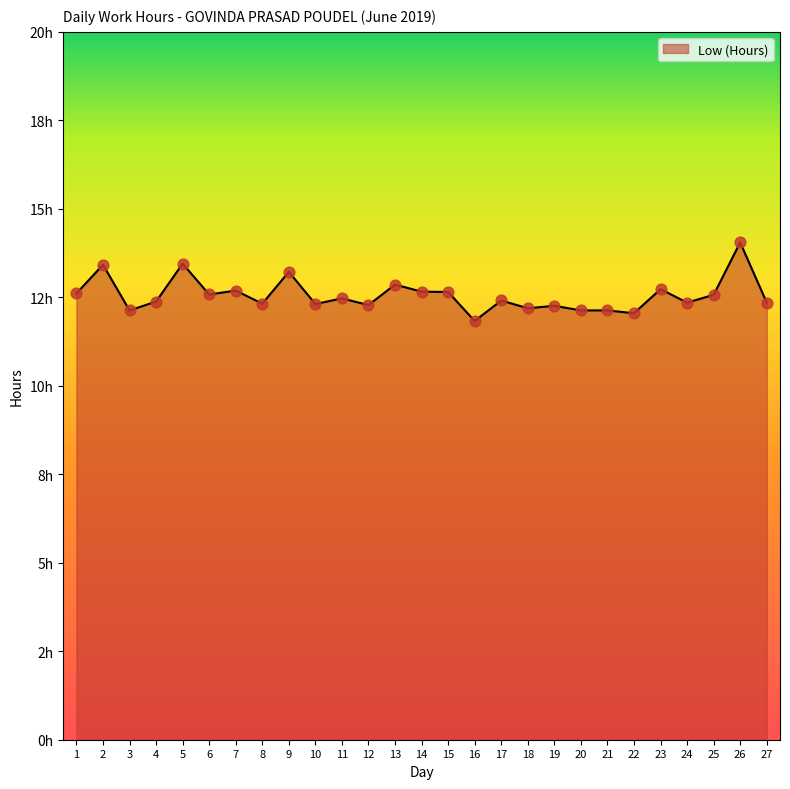

Does the chart have visible grid lines?

No